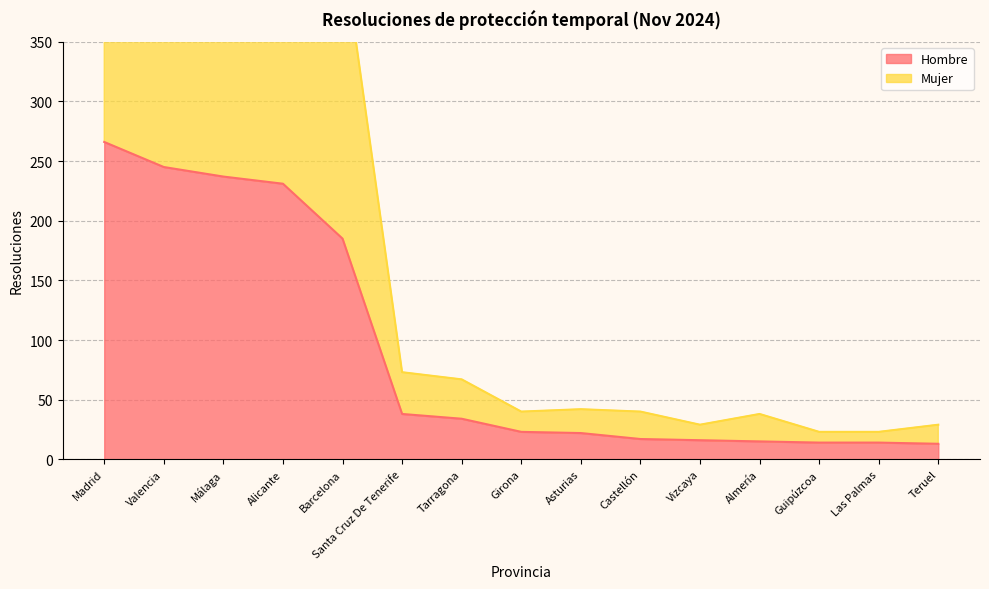

What is the average value of the Hombre series?

91